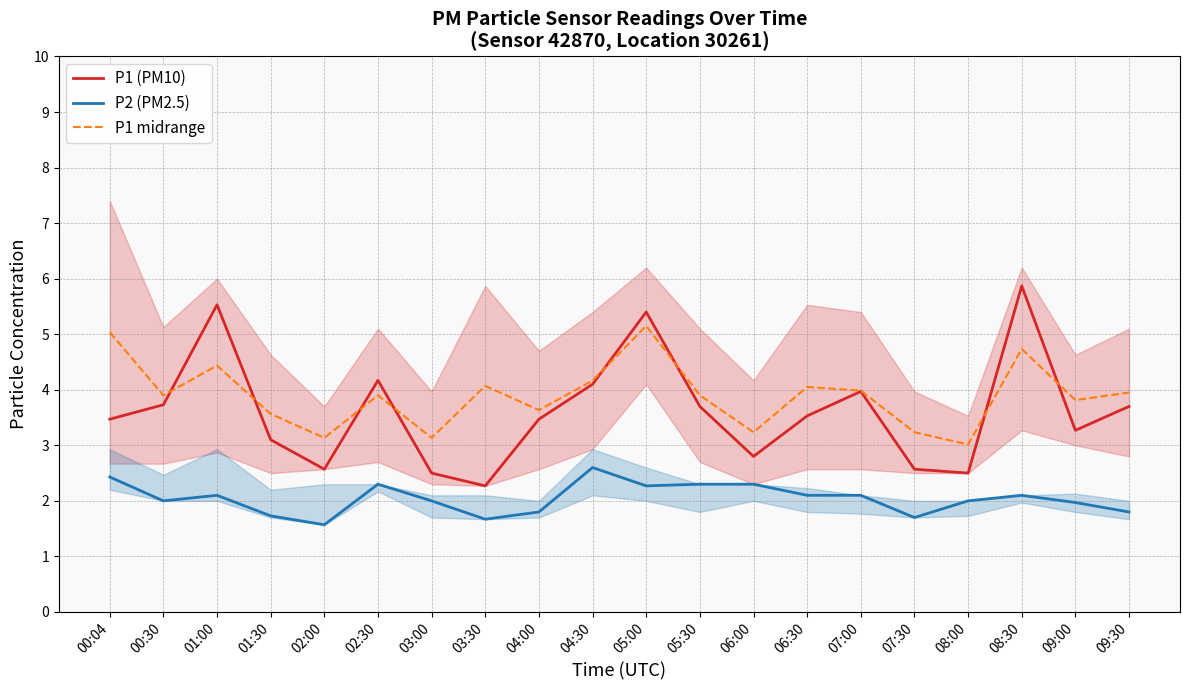

Where is the first local minimum for P1 (PM10)?

02:00